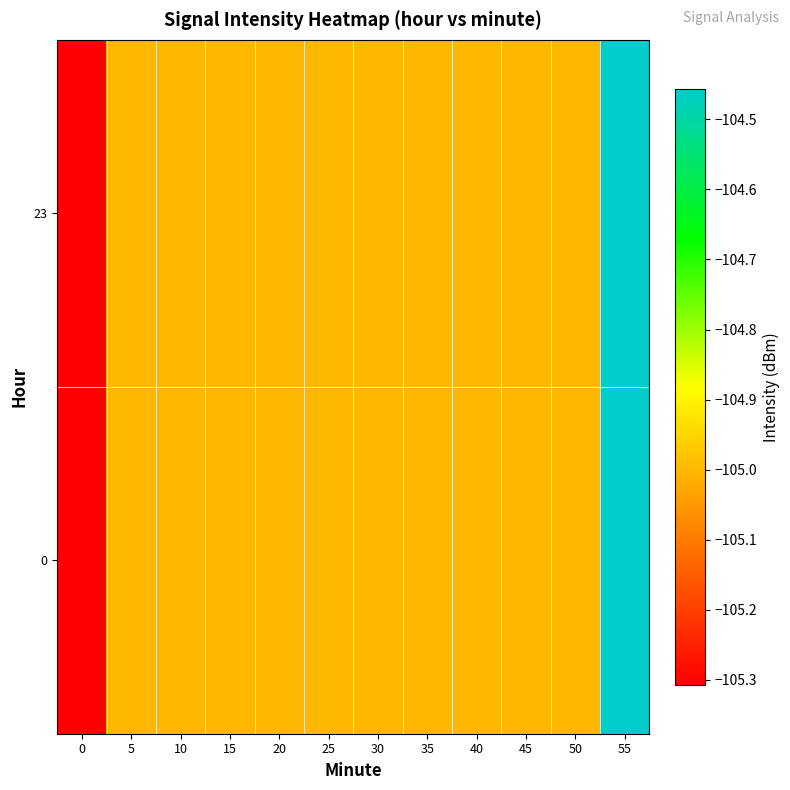

What is the greatest value displayed?

-104.5